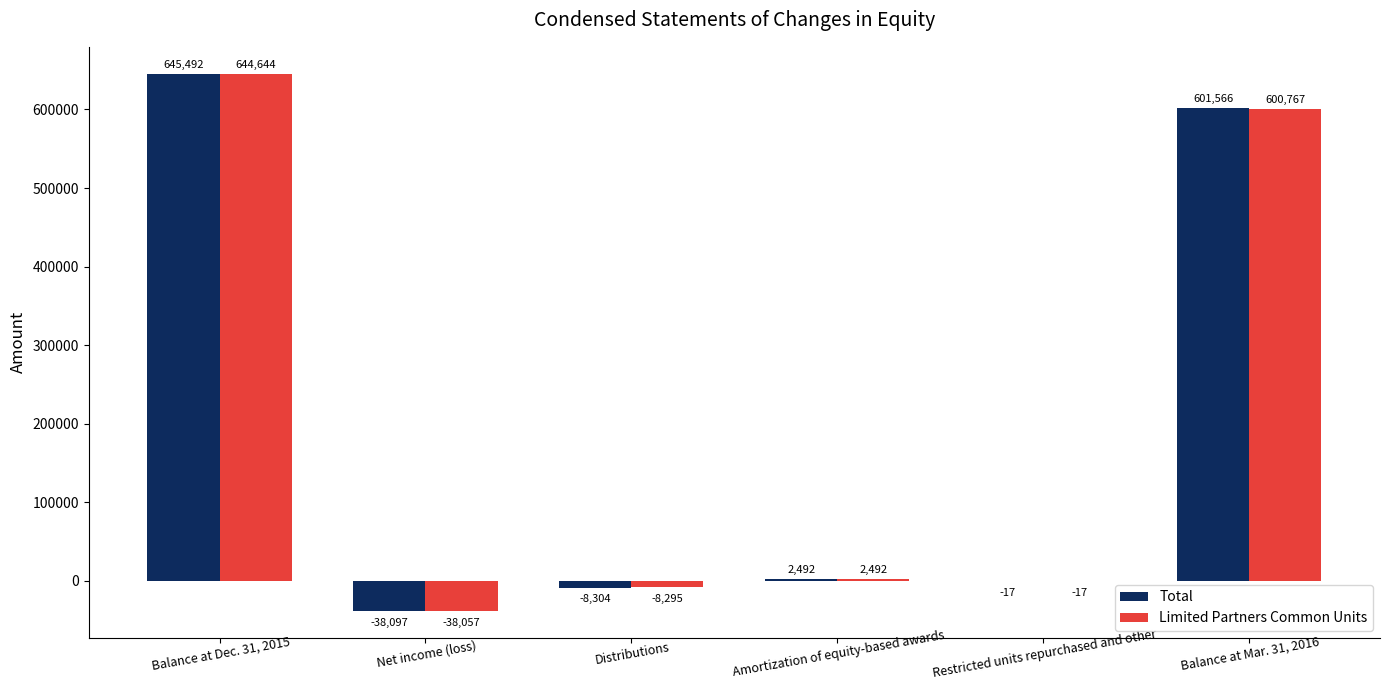

Reading left to right, list all the values displayed in this chart.

Total: Balance at Dec. 31, 2015=645492	Net income (loss)=-38097	Distributions=-8304	Amortization of equity-based awards=2492	Restricted units repurchased and other=-17	Balance at Mar. 31, 2016=601566
Limited Partners Common Units: Balance at Dec. 31, 2015=644644	Net income (loss)=-38057	Distributions=-8295	Amortization of equity-based awards=2492	Restricted units repurchased and other=-17	Balance at Mar. 31, 2016=600767